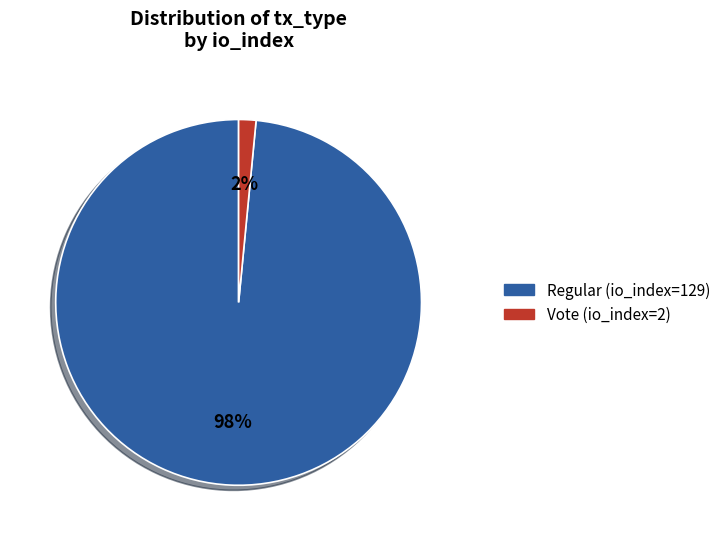

To the nearest percent, what is the combined percentage of Vote (io_index=2) and Regular (io_index=129)?

100%